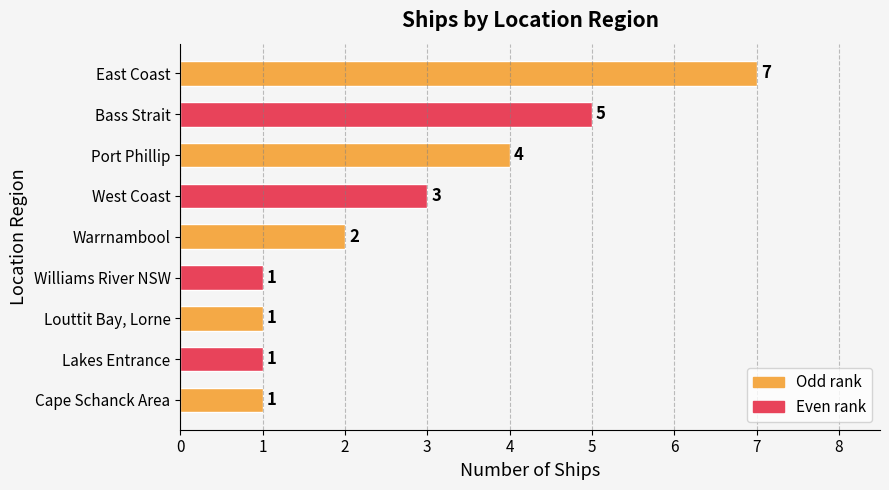

Reading top to bottom, transcribe all the data shown in this chart.

East Coast=7	Bass Strait=5	Port Phillip=4	West Coast=3	Warrnambool=2	Williams River NSW=1	Louttit Bay, Lorne=1	Lakes Entrance=1	Cape Schanck Area=1